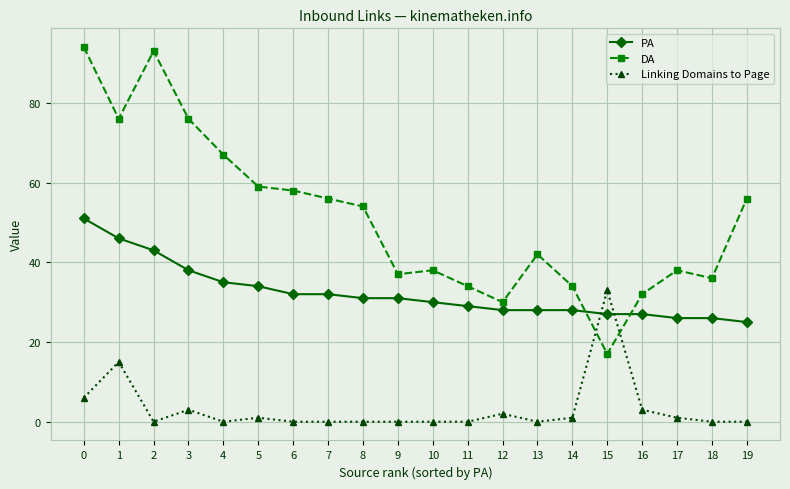

Reading left to right, what are all the values shown in this chart?

PA: 0=51	1=46	2=43	3=38	4=35	5=34	6=32	7=32	8=31	9=31	10=30	11=29	12=28	13=28	14=28	15=27	16=27	17=26	18=26	19=25
DA: 0=94	1=76	2=93	3=76	4=67	5=59	6=58	7=56	8=54	9=37	10=38	11=34	12=30	13=42	14=34	15=17	16=32	17=38	18=36	19=56
Linking Domains to Page: 0=6	1=15	2=0	3=3	4=0	5=1	6=0	7=0	8=0	9=0	10=0	11=0	12=2	13=0	14=1	15=33	16=3	17=1	18=0	19=0